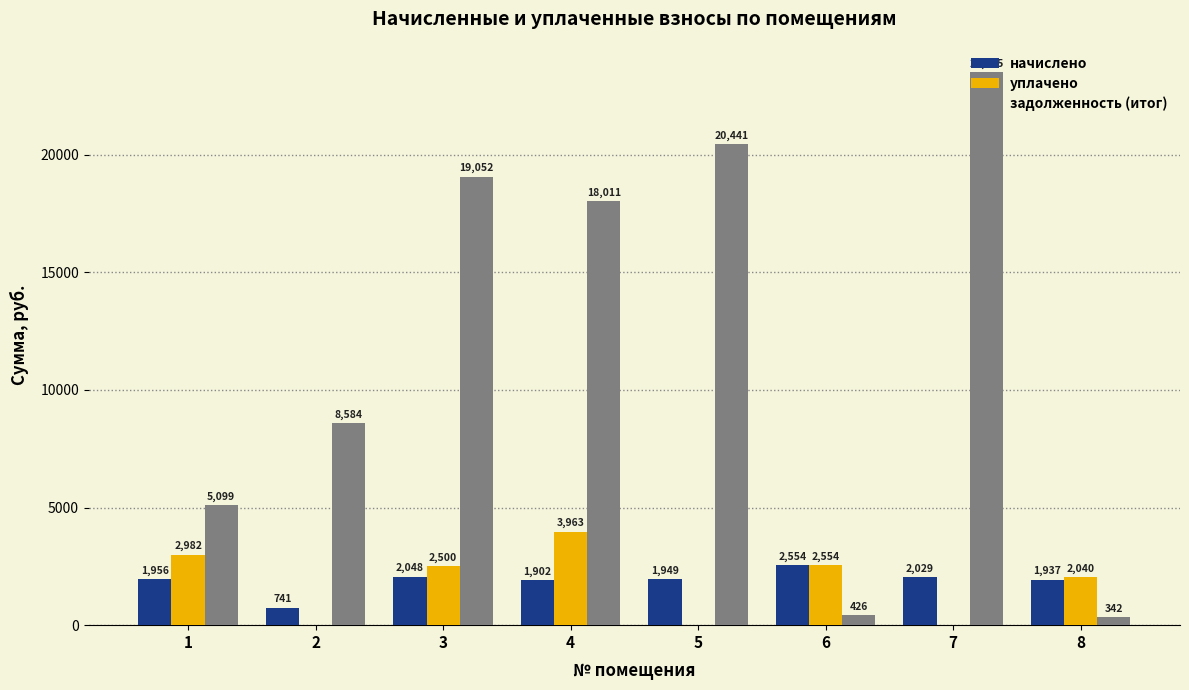

At which label does начислено reach its peak?

6